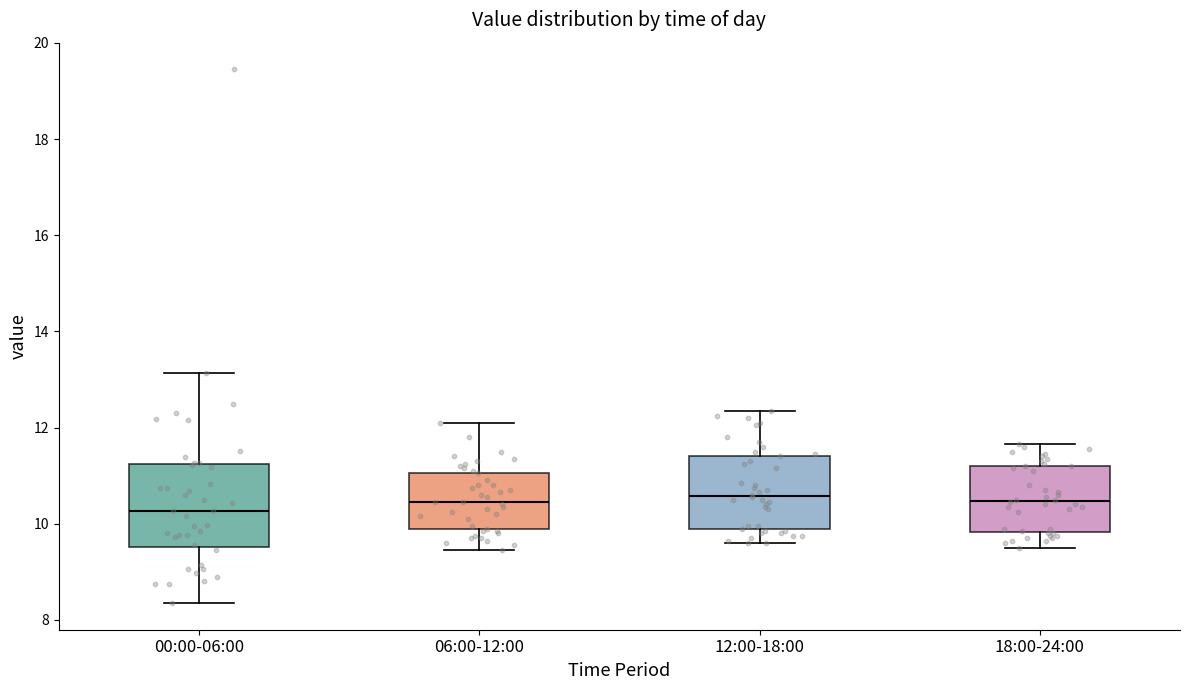

Reading left to right, transcribe this box plot: for each box, give where its median line is, the range the box spans, and where its two whiskers end, as read against the y-axis. The values are not printed on the chart, so give them approximately, as read against the axis.

00:00-06:00: median 10.2, box 9.6 to 11.2, whiskers 8.4 to 13.2
06:00-12:00: median 10.4, box 9.8 to 11.0, whiskers 9.4 to 12.2
12:00-18:00: median 10.6, box 9.8 to 11.4, whiskers 9.6 to 12.4
18:00-24:00: median 10.4, box 9.8 to 11.2, whiskers 9.6 to 11.6